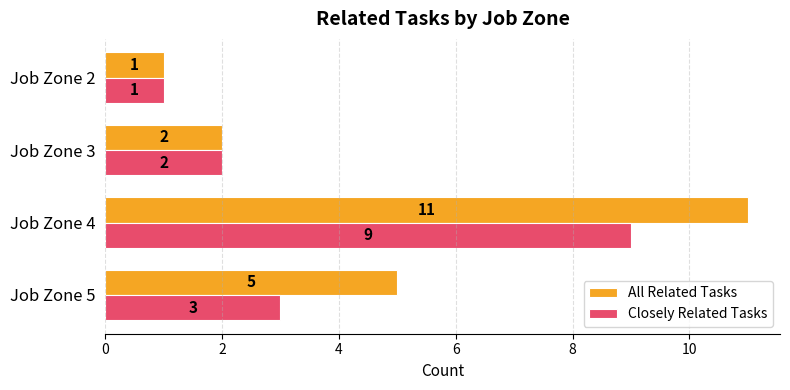

What is the difference between the maximum and second lowest values in the Closely Related Tasks series?

7